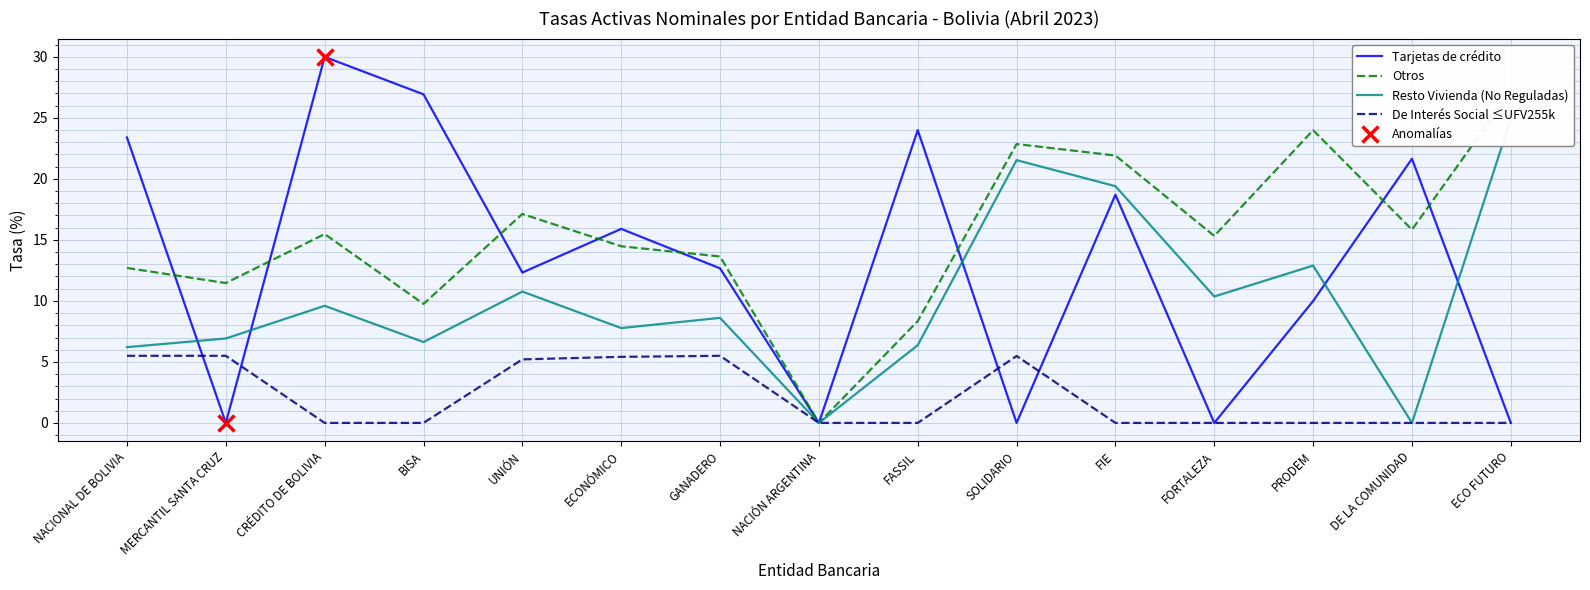

Which series has the largest total across all categories?

Otros